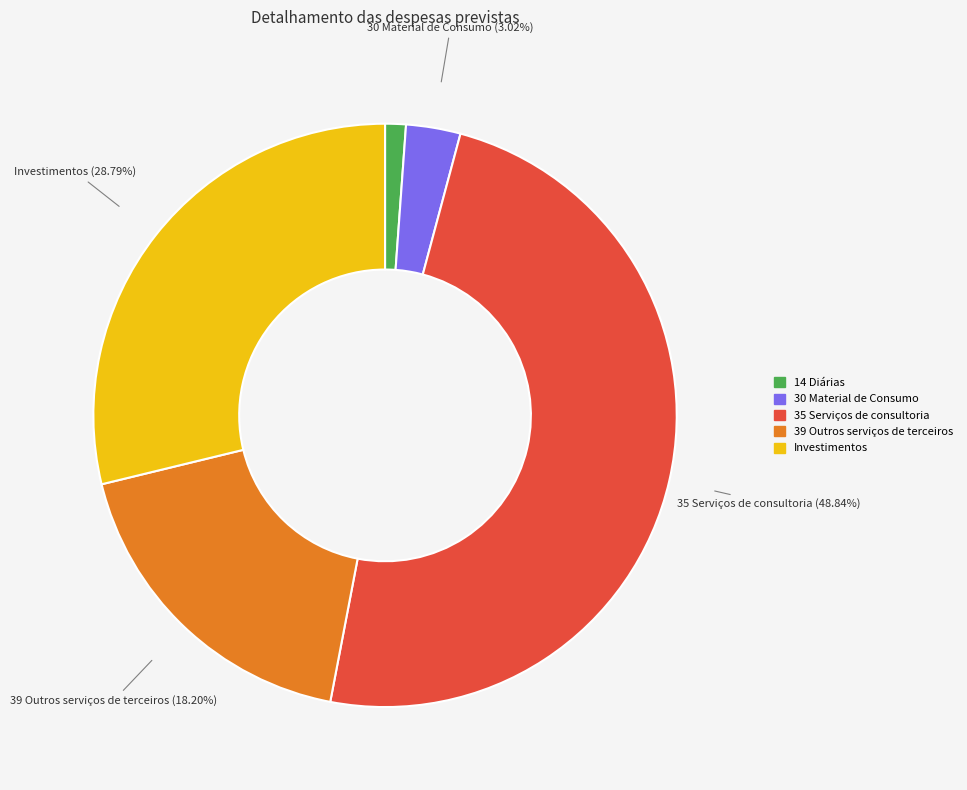

Which has a higher value, 39 Outros serviços de terceiros or 30 Material de Consumo?

39 Outros serviços de terceiros